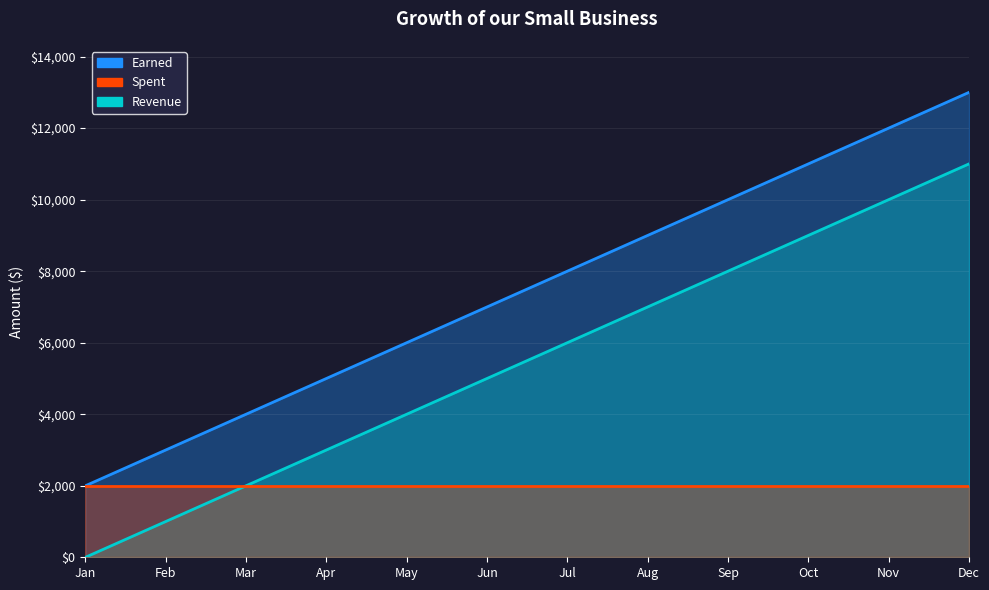

Is it true that Revenue equals 5463 at Oct?

False